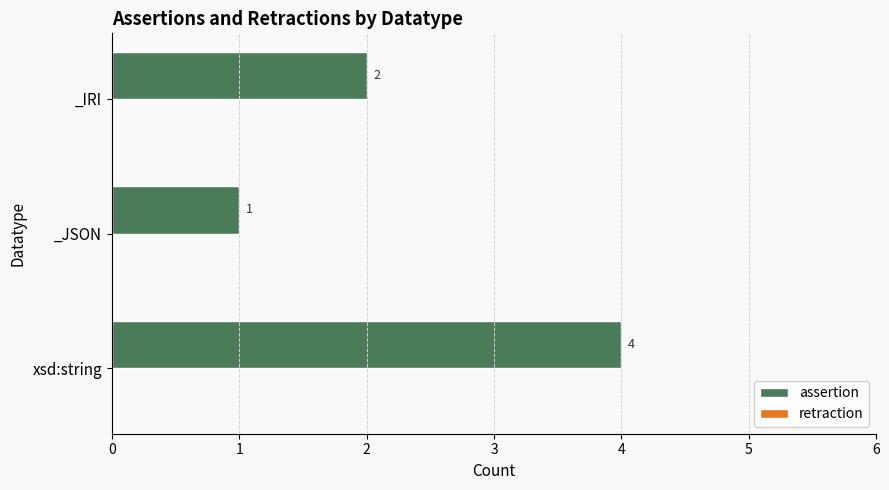

Rank the categories by value from highest to lowest.

xsd:string, _IRI, _JSON